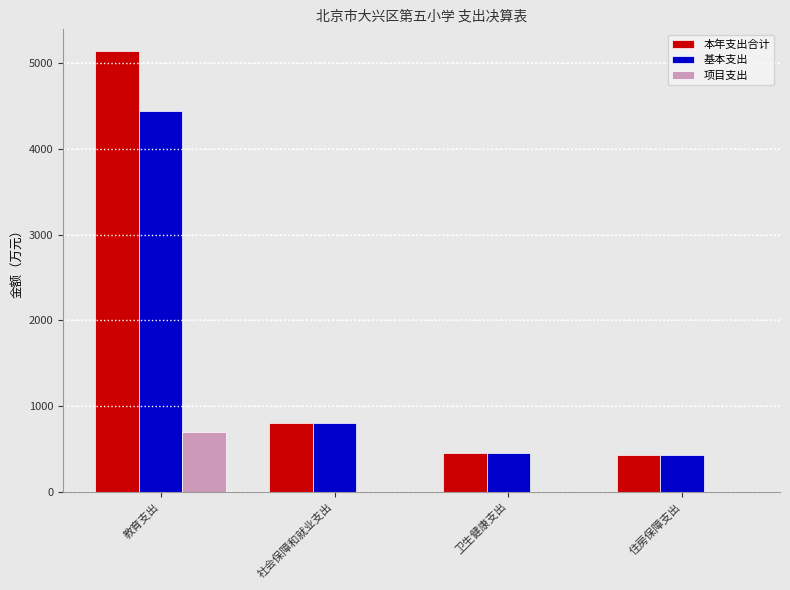

The value of 基本支出 at 卫生健康支出 is 451.3. True or false?

True